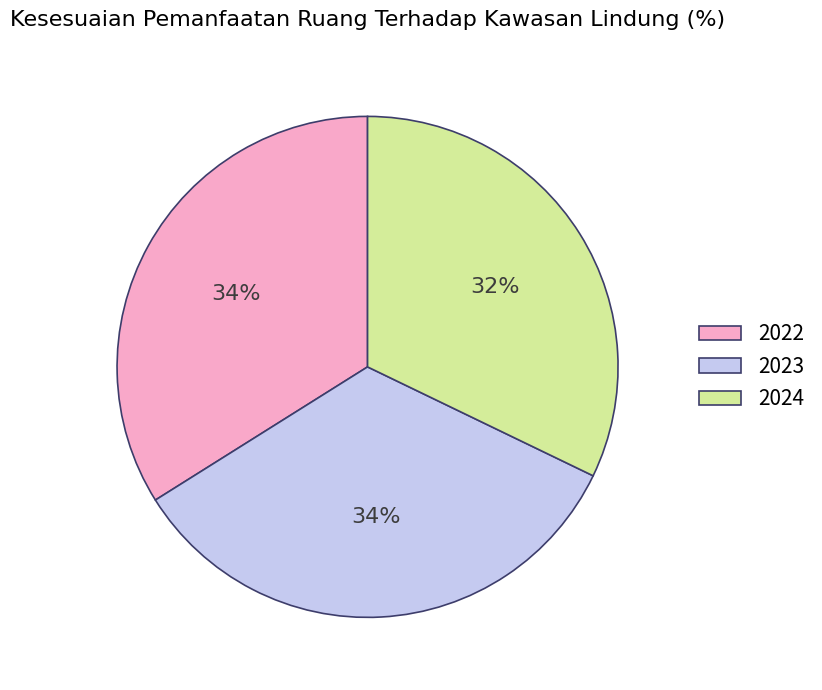

How many segments does this pie chart have?

3